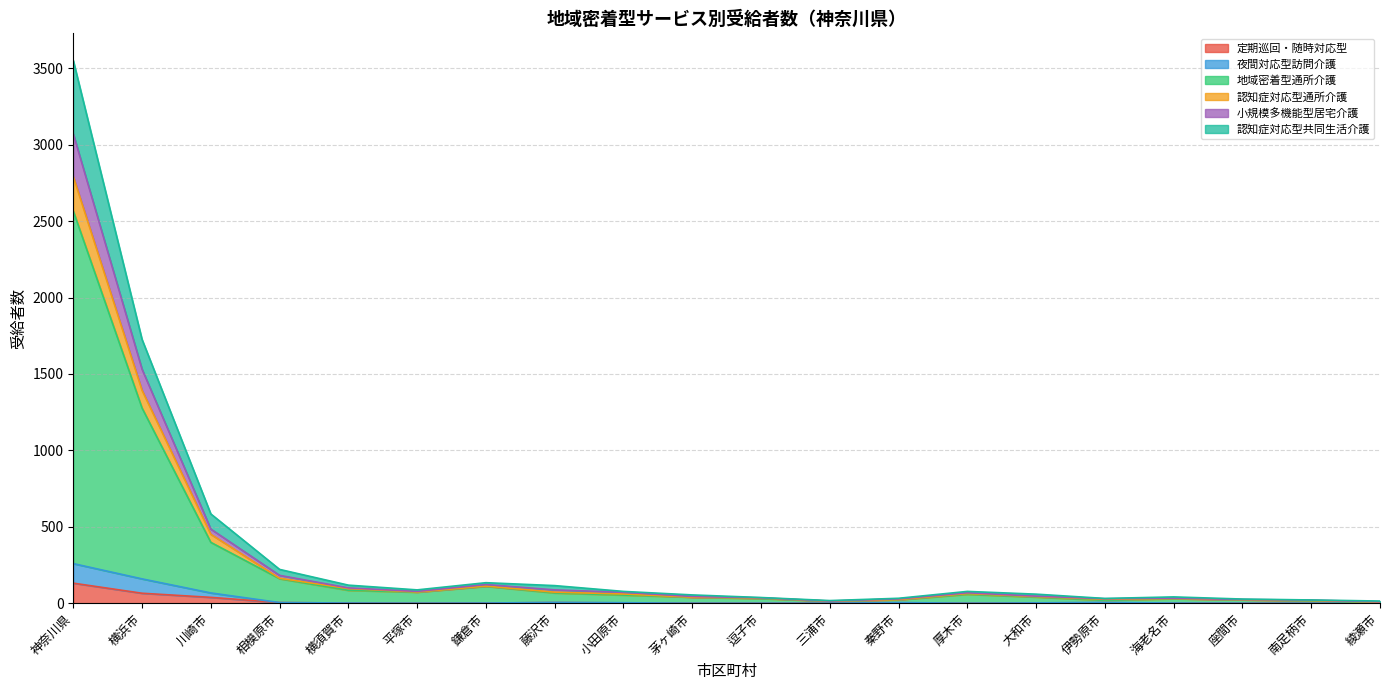

Does the chart have visible grid lines?

Yes